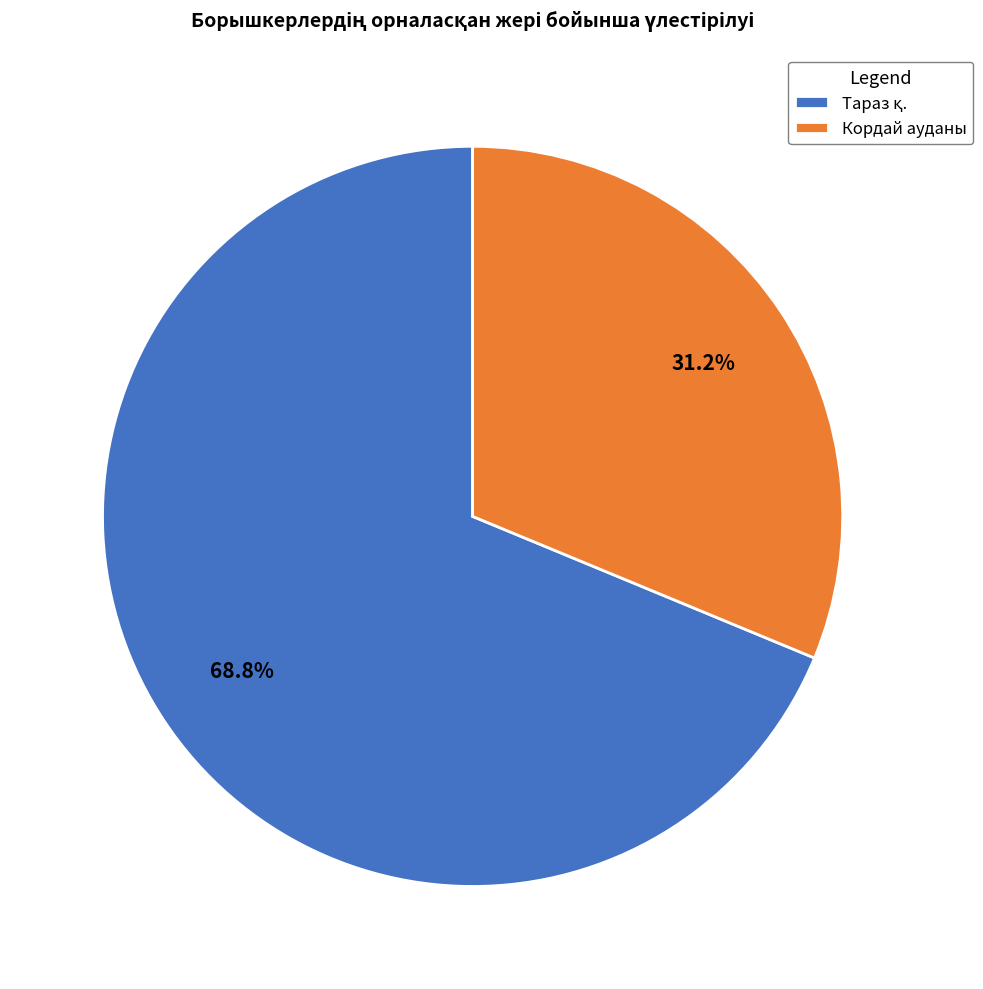

Which category has the smallest portion of the pie?

Кордай ауданы